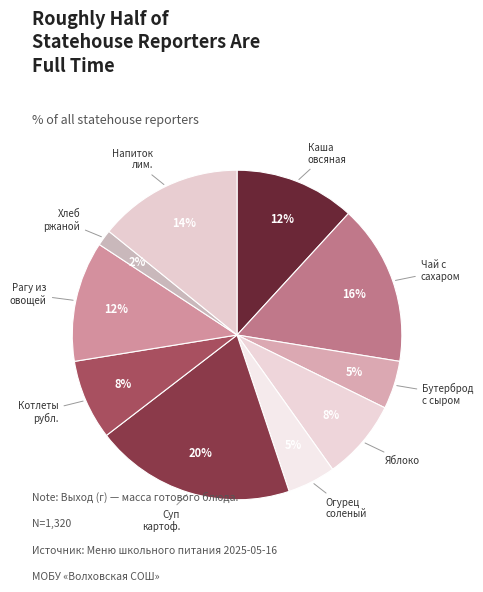

Count the number of slices in the pie.

10